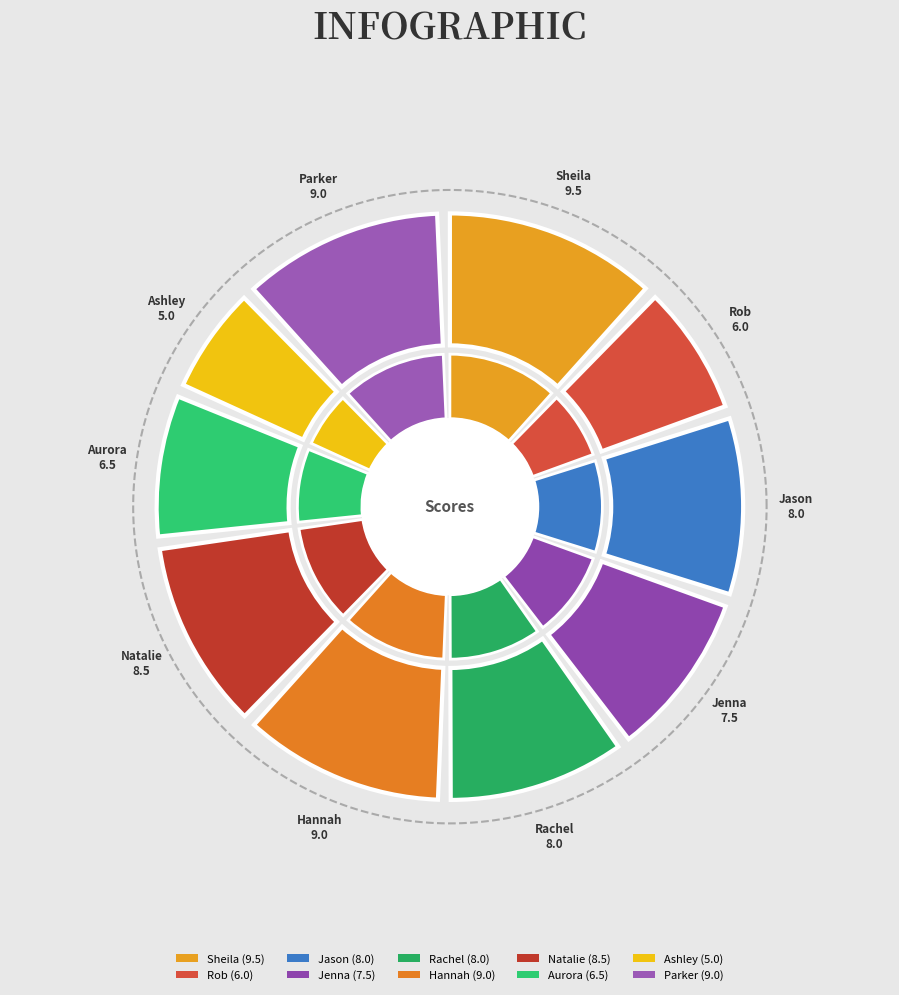

Which has a higher value, Natalie or Jenna?

Natalie